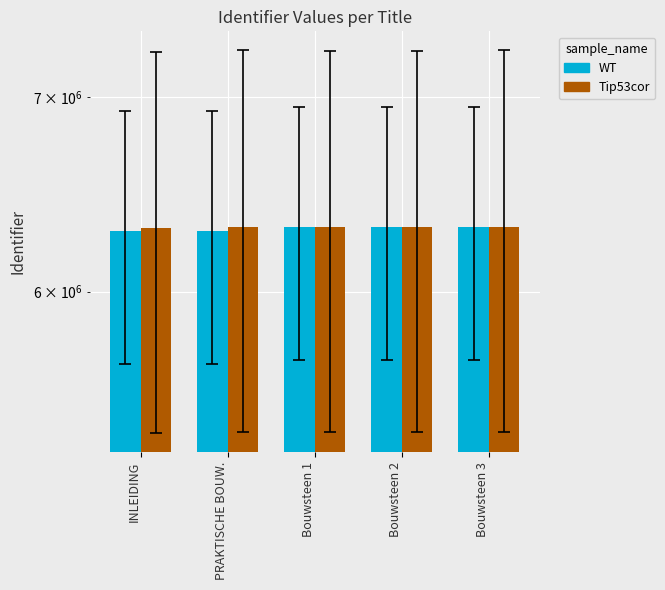

The value of WT at PRAKTISCHE BOUW. is 8852977. True or false?

False